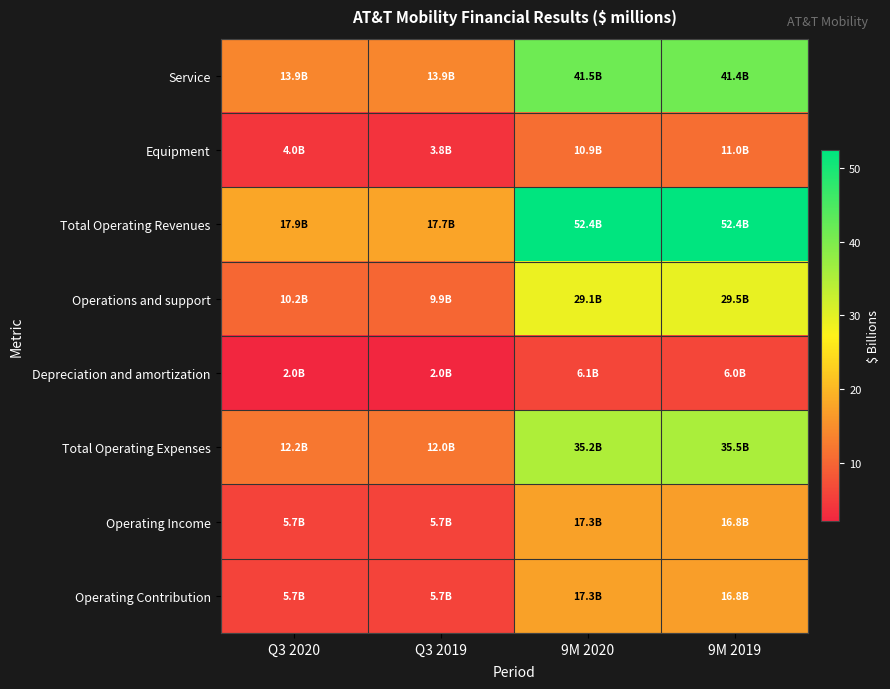

Reading left to right, list all the values displayed in this chart.

Service: Q3 2020=13.9	Q3 2019=13.9	9M 2020=41.5	9M 2019=41.4
Equipment: Q3 2020=4.0	Q3 2019=3.8	9M 2020=10.9	9M 2019=11.0
Total Operating Revenues: Q3 2020=17.9	Q3 2019=17.7	9M 2020=52.4	9M 2019=52.4
Operations and support: Q3 2020=10.2	Q3 2019=9.9	9M 2020=29.1	9M 2019=29.5
Depreciation and amortization: Q3 2020=2.0	Q3 2019=2.0	9M 2020=6.1	9M 2019=6.0
Total Operating Expenses: Q3 2020=12.2	Q3 2019=12.0	9M 2020=35.2	9M 2019=35.5
Operating Income: Q3 2020=5.7	Q3 2019=5.7	9M 2020=17.3	9M 2019=16.8
Operating Contribution: Q3 2020=5.7	Q3 2019=5.7	9M 2020=17.3	9M 2019=16.8